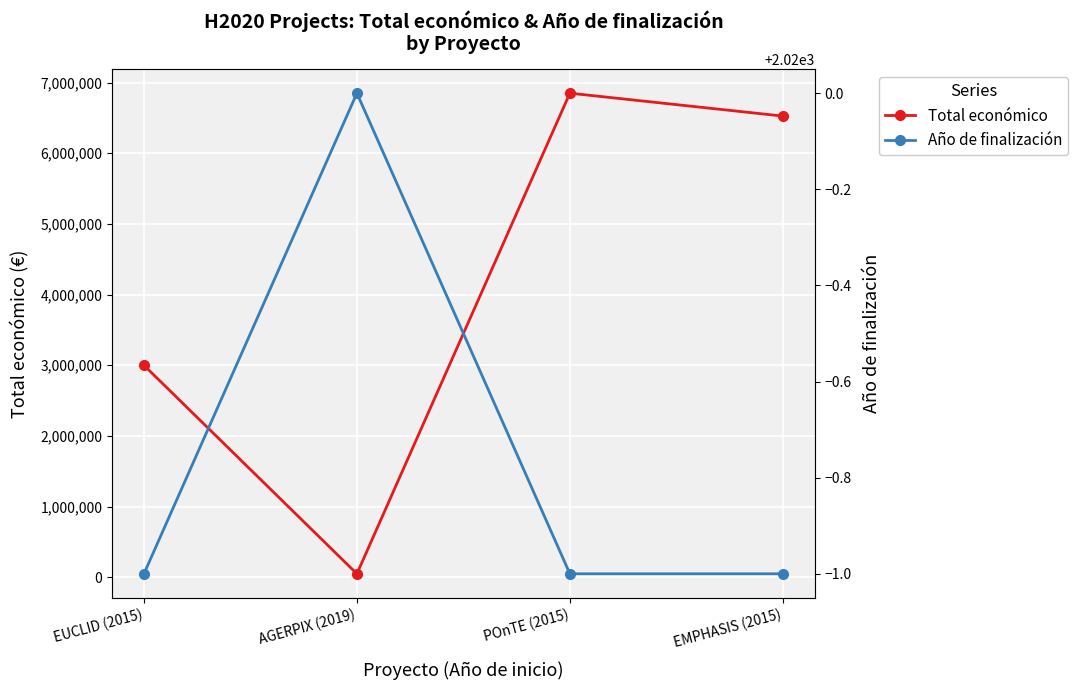

Does the chart display data point markers on the line(s)?

Yes